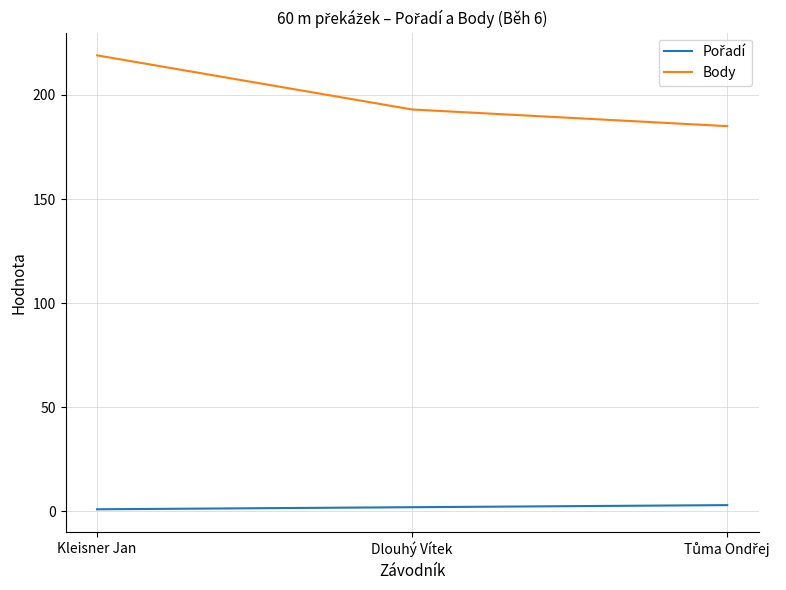

Which series has the largest total across all categories?

Body